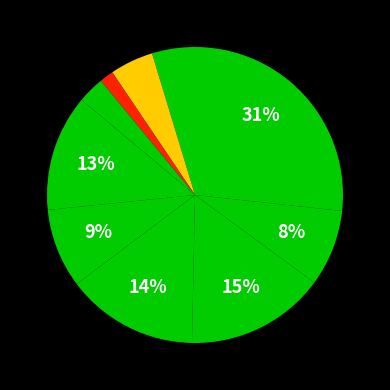

How many slices are in this pie chart?

9